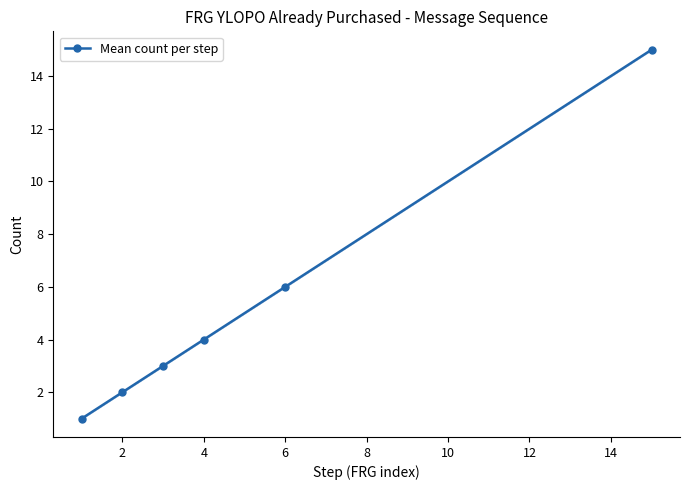

Reading right to left, extract all data points from this chart.

15	6	4	3	2	1